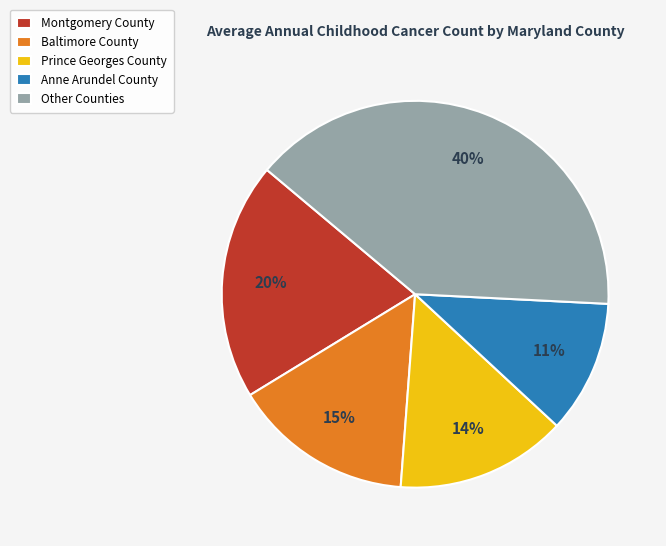

Approximately how many times larger is the value at Anne Arundel County compared to Other Counties?

0.3